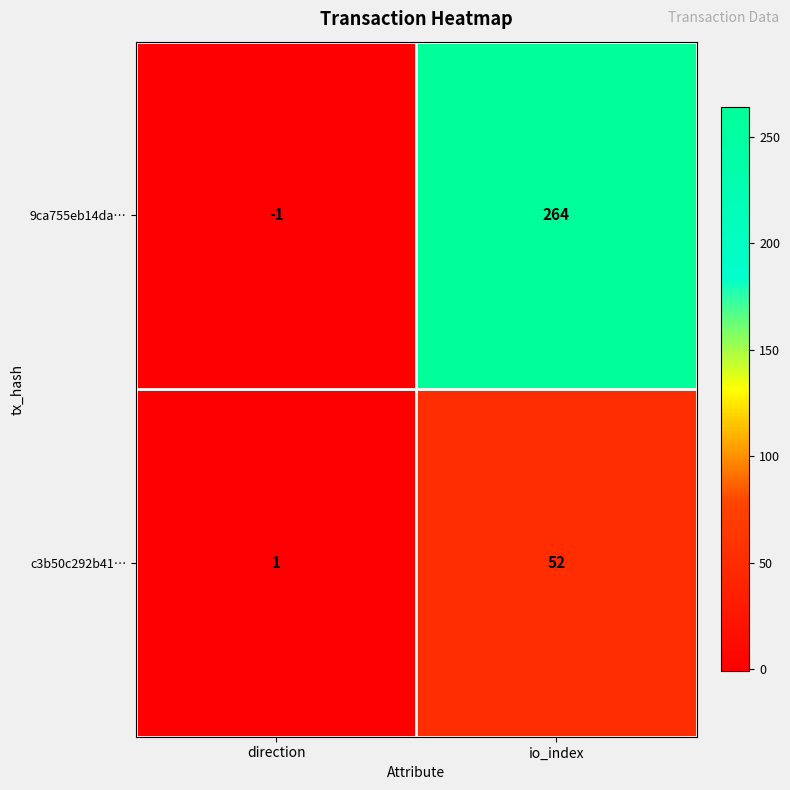

At which label is c3b50c292b41… closest to 26?

direction